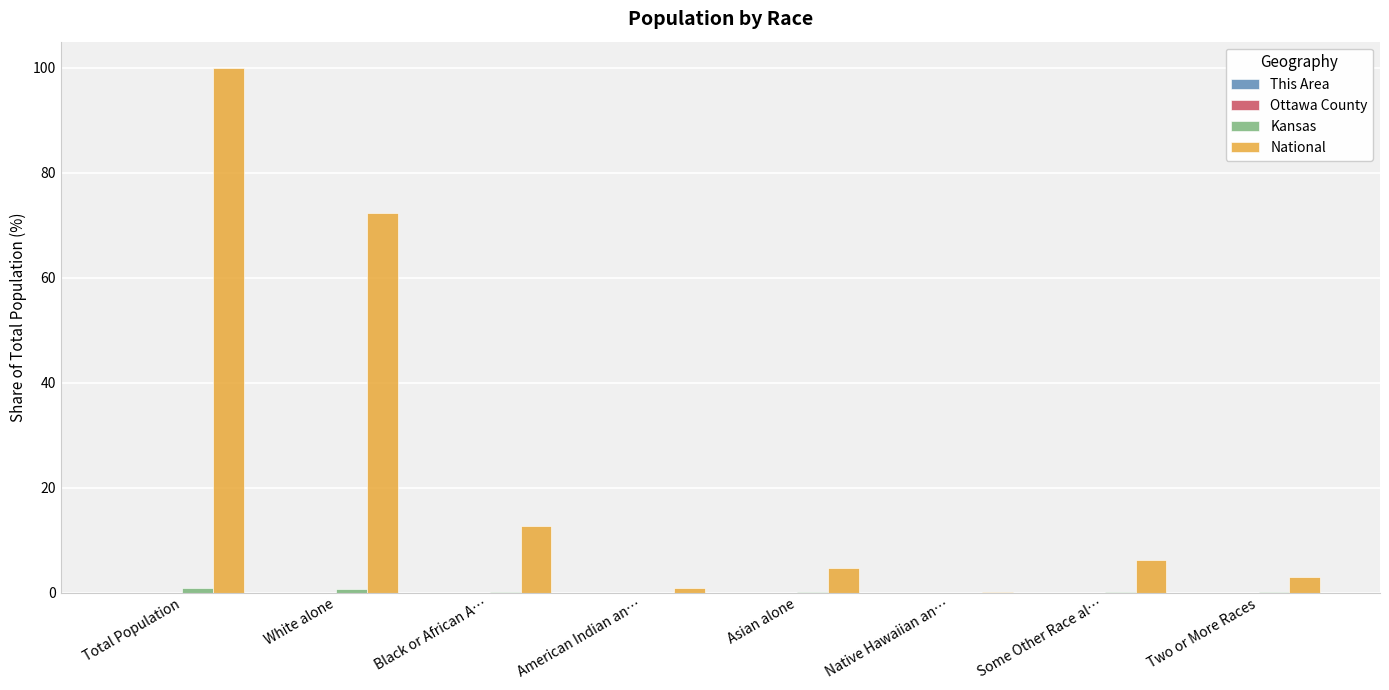

Between Black or African A… and American Indian an…, which series saw the biggest shift?

National